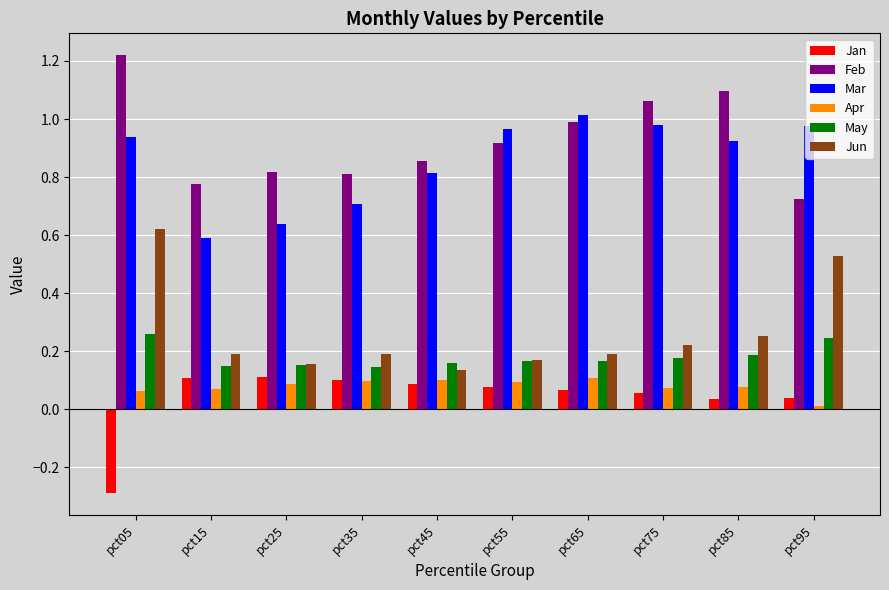

What is the difference between the second highest and second lowest values in the Jun series?

0.4